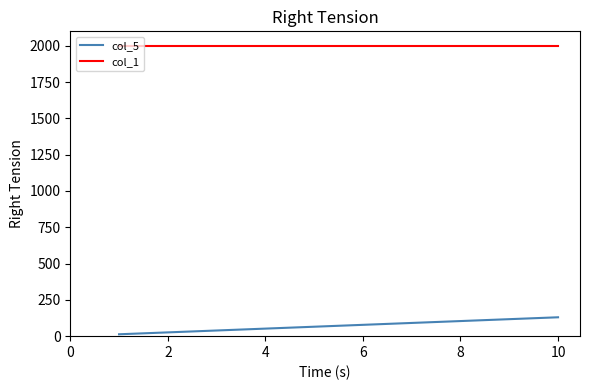

Which series has the widest spread of values?

col_5